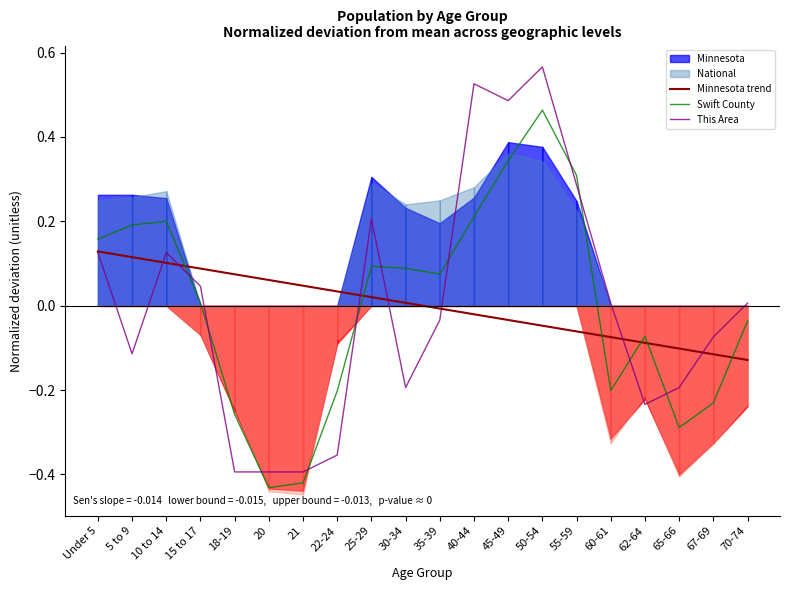

What is the label of the 1st point from the right?

70-74